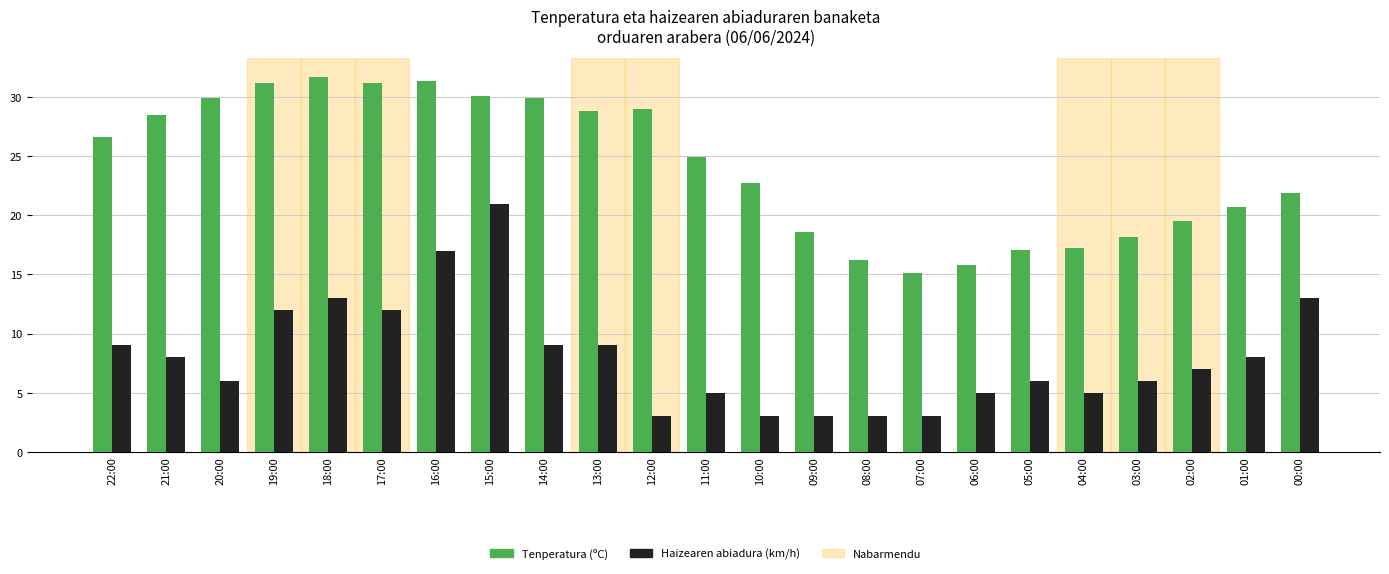

Rank the series by their maximum value, from highest to lowest.

Tenperatura (ºC), Haizearen abiadura (km/h)